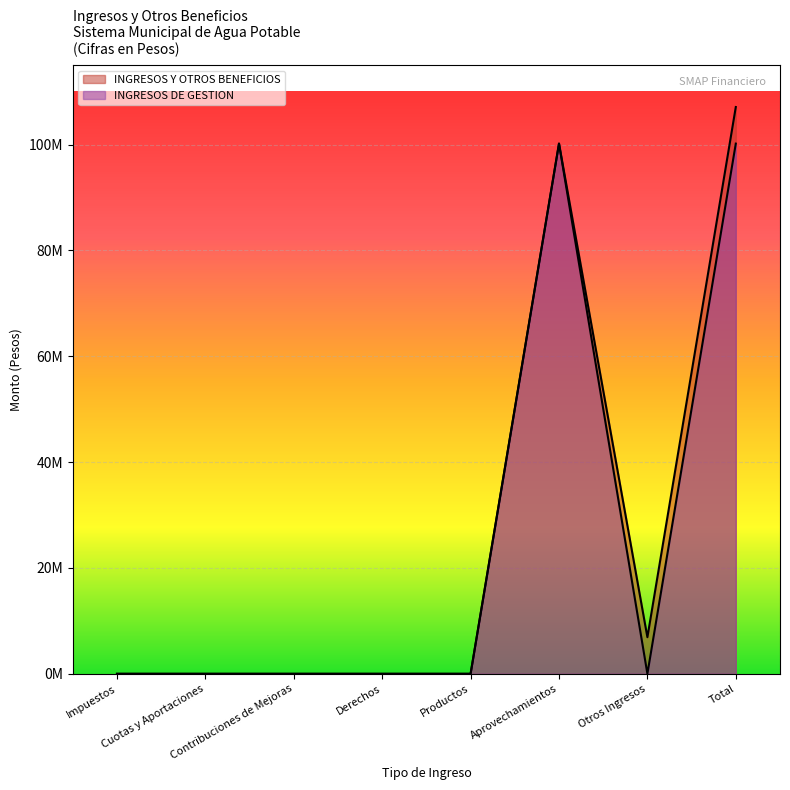

At which category is the sum across all series the highest?

Total